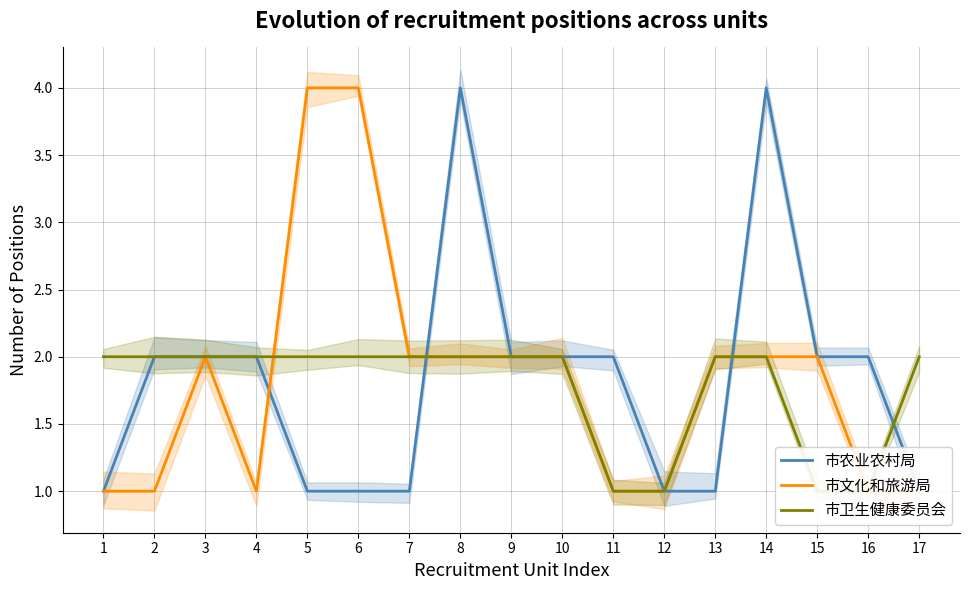

What is the average value of the 市农业农村局 series?

2